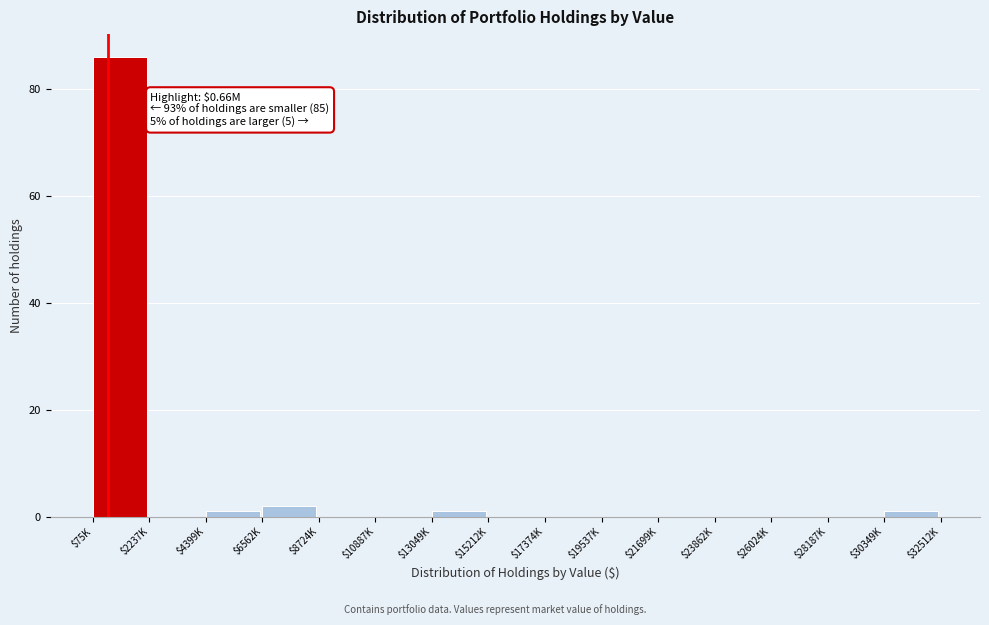

Is it true that the value at $28187K is -31?

False